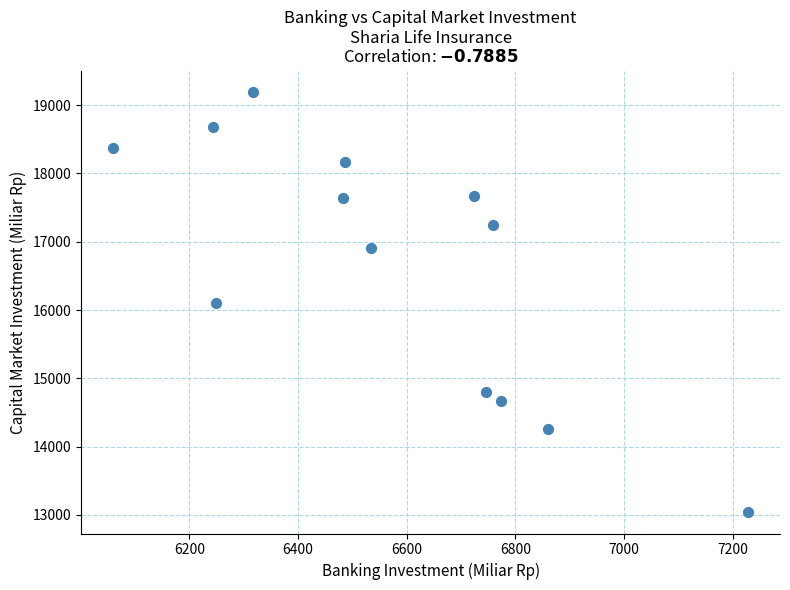

What is the range of Y values (max minus min)?

6162.3